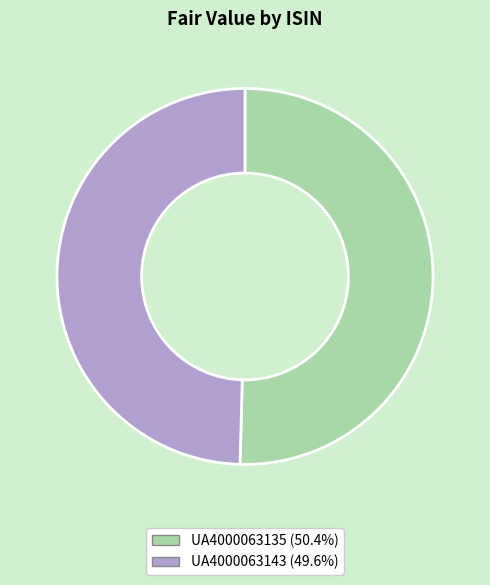

What is the majority slice?

UA4000063135